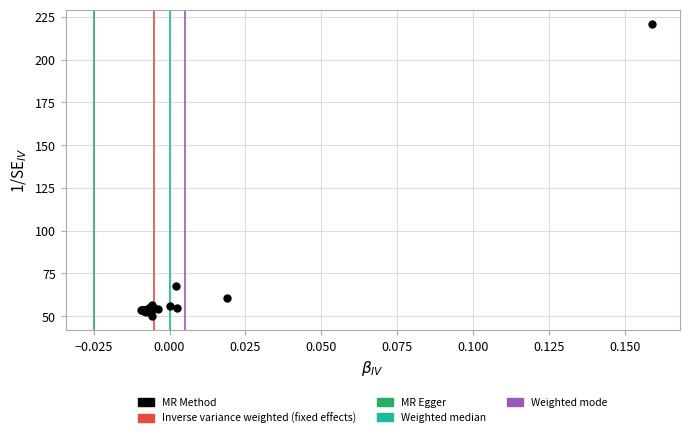

What Y value in the scatter plot is closest to 135?

67.7